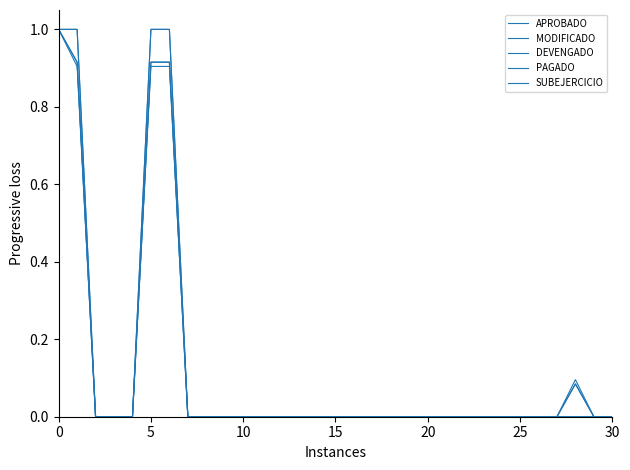

Where is PAGADO nearest to the value 0?

10